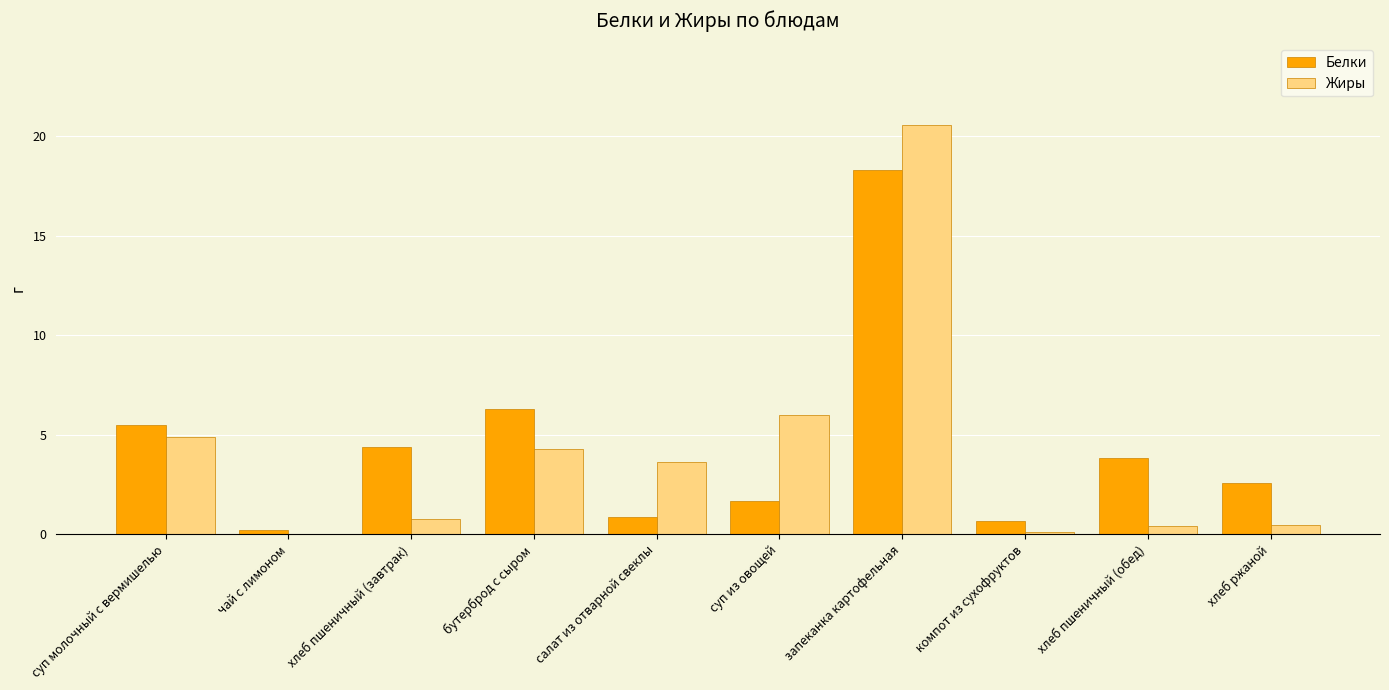

Between суп молочный с вермишелью and хлеб ржаной, which series saw the biggest shift?

Жиры